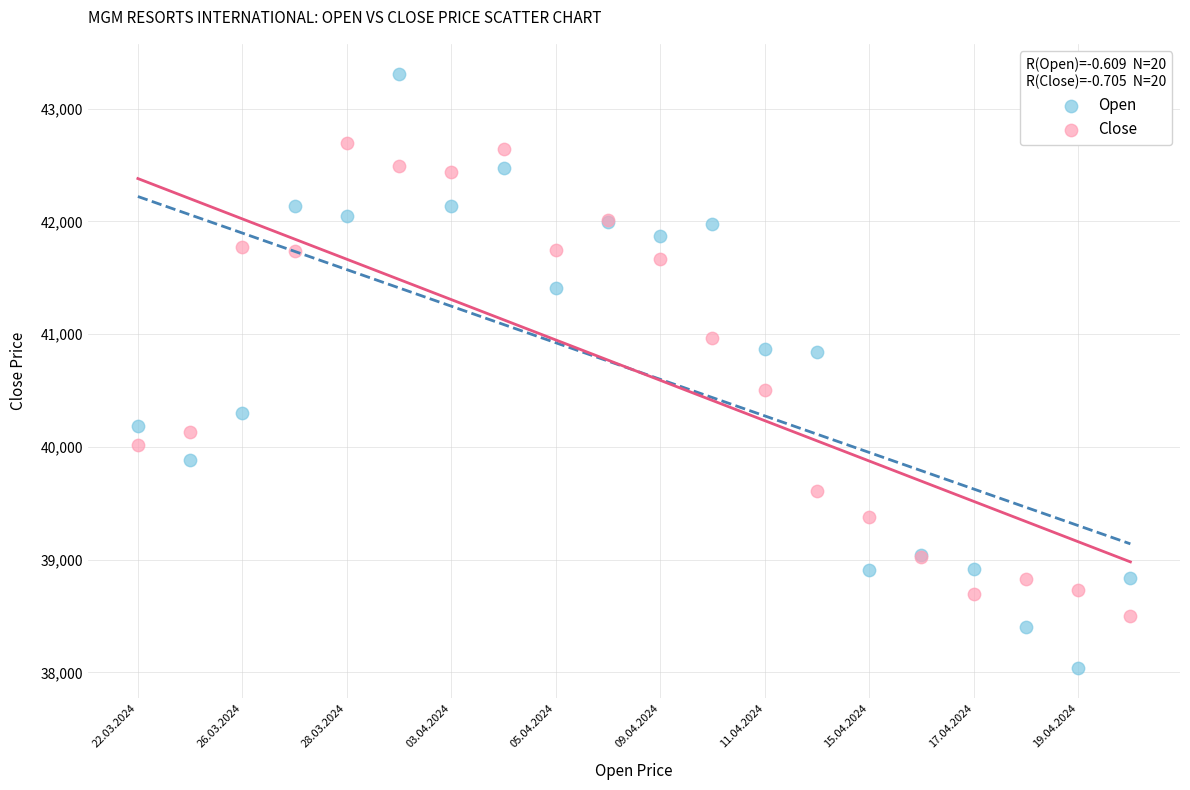

In the Close series, what Y value is closest to 40600?

40504